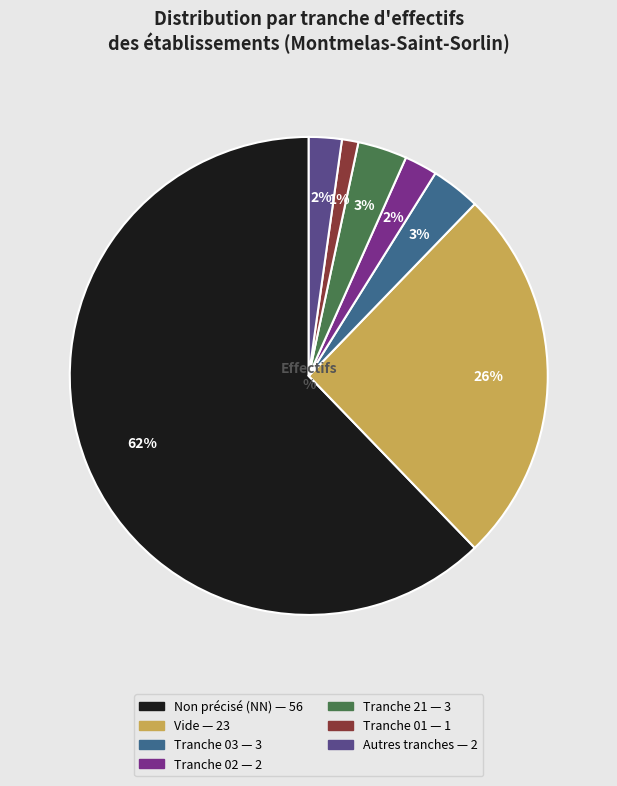

To the nearest percent, what is the average slice percentage?

14%